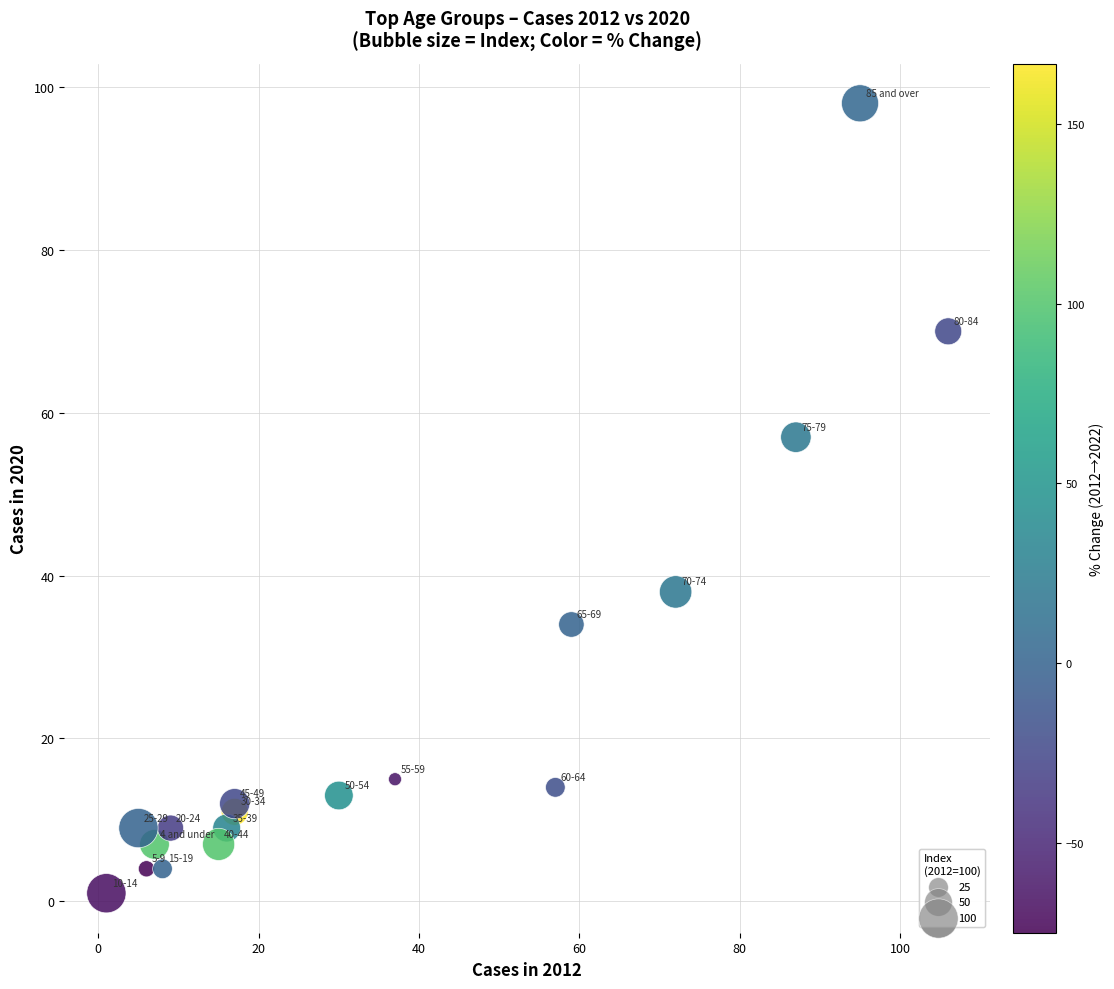

What Y value in the scatter plot is closest to 49?

57